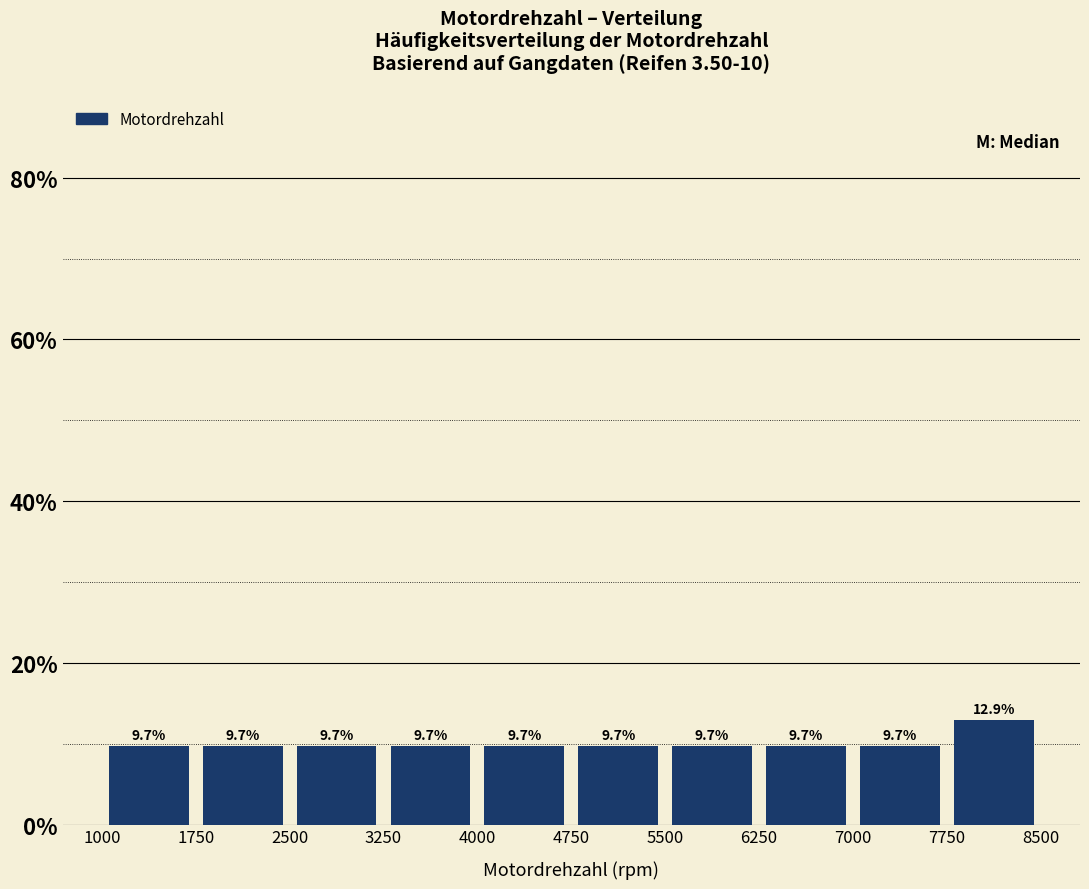

Reading left to right, list every bar in this chart as the range it spans on the x-axis followed by its height.

1000 to 1750: 9.7
1750 to 2500: 9.7
2500 to 3250: 9.7
3250 to 4000: 9.7
4000 to 4750: 9.7
4750 to 5500: 9.7
5500 to 6250: 9.7
6250 to 7000: 9.7
7000 to 7750: 9.7
7750 to 8500: 12.9